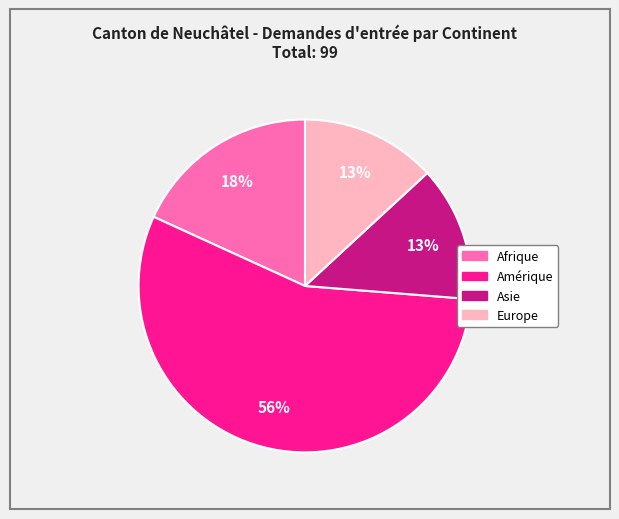

Which category has the biggest portion of the pie?

Amérique